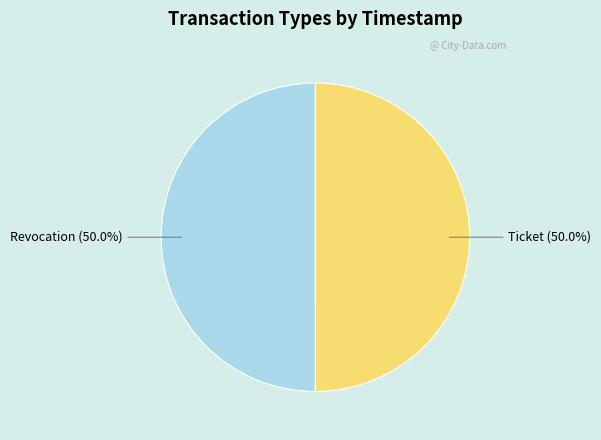

Is the sum of Revocation and Ticket greater than half?

Yes